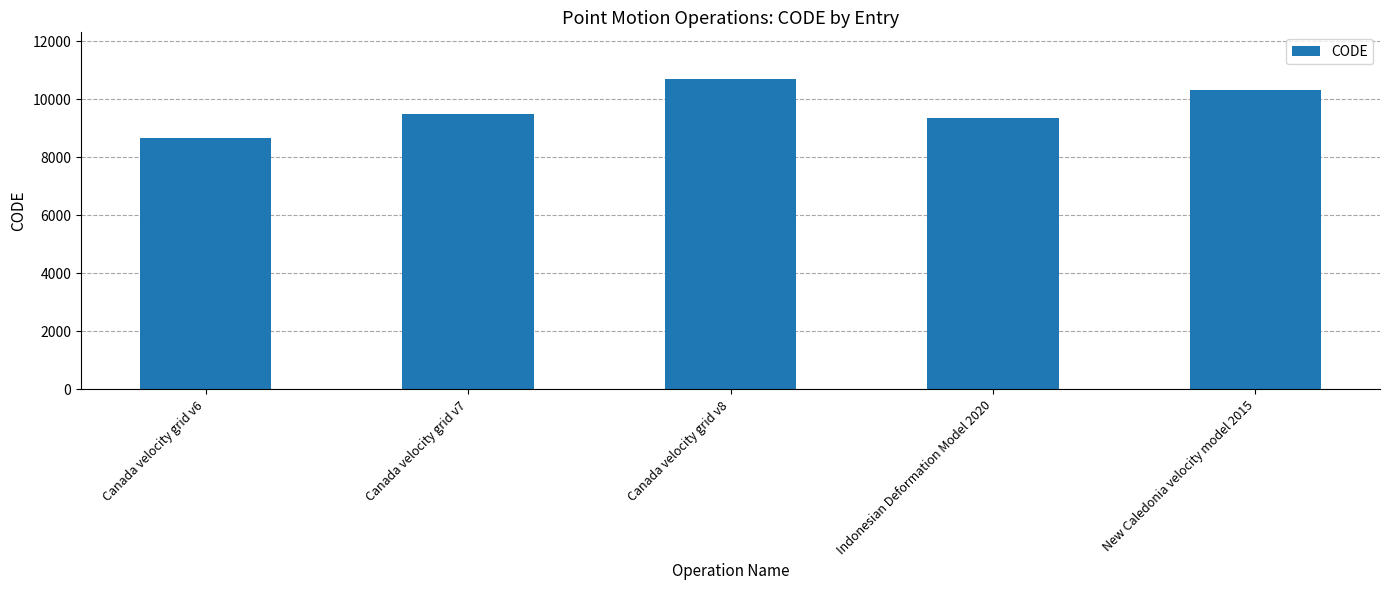

What is the value of the 2nd bar from the left?

9483